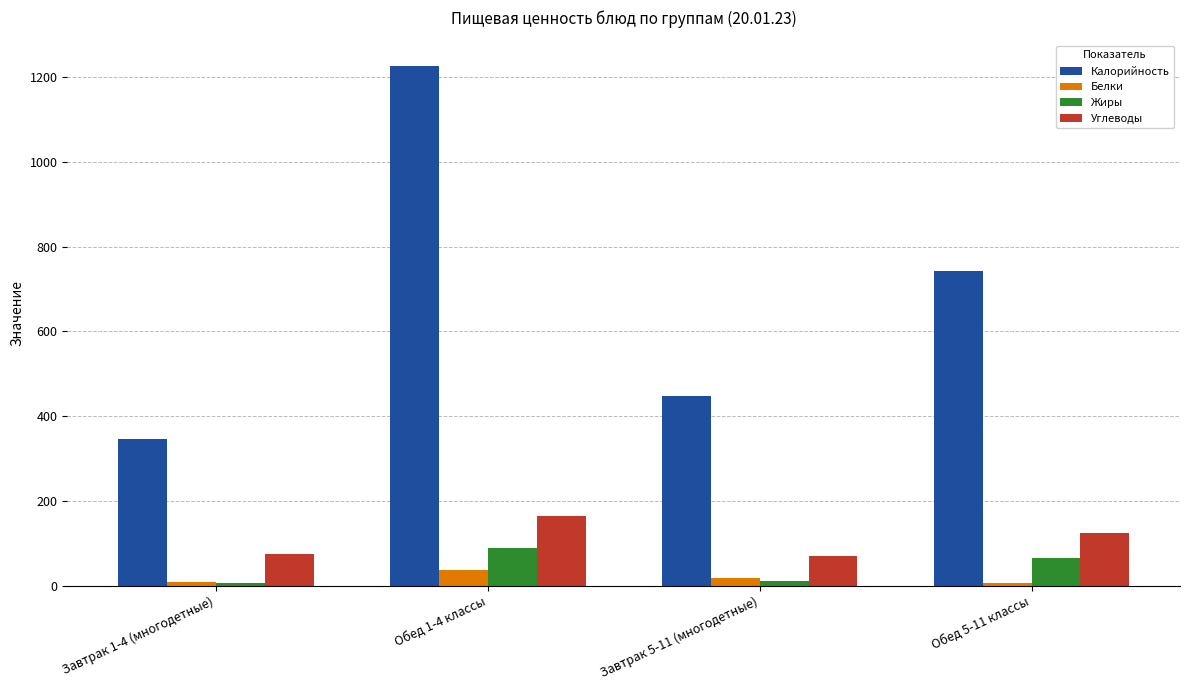

Where is Калорийность nearest to the value 785?

Обед 5-11 классы